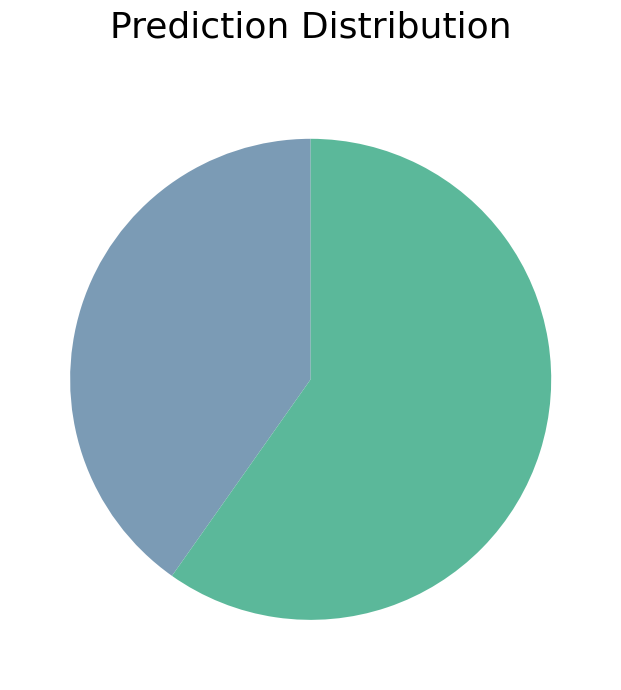

Is there a majority slice in this chart?

Yes